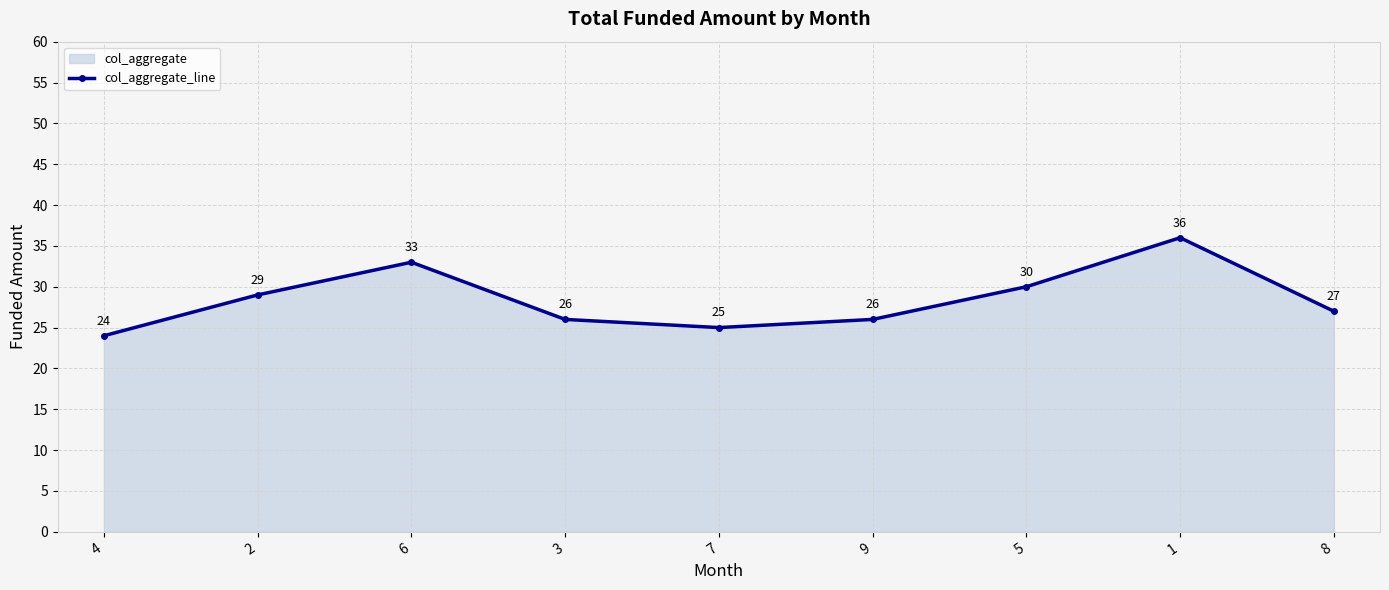

What position from the left is 9?

6